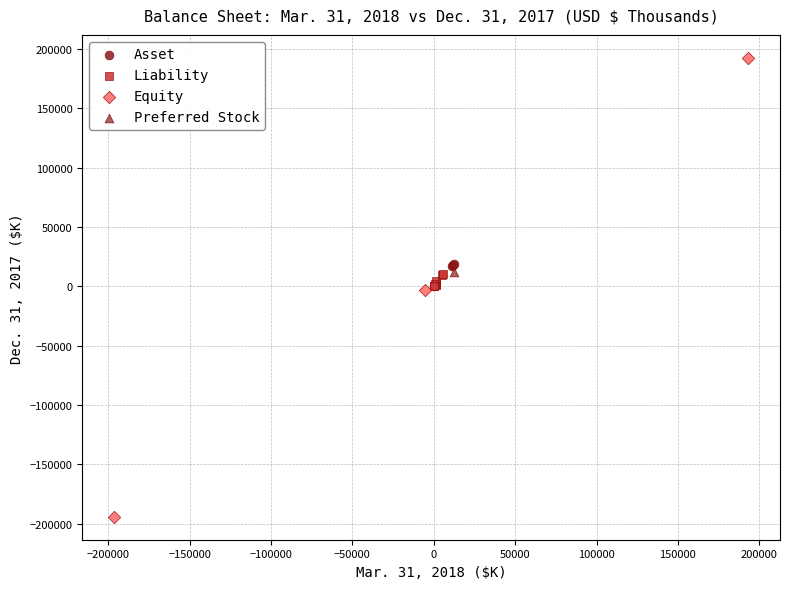

Which series reaches the minimum Y coordinate?

Equity